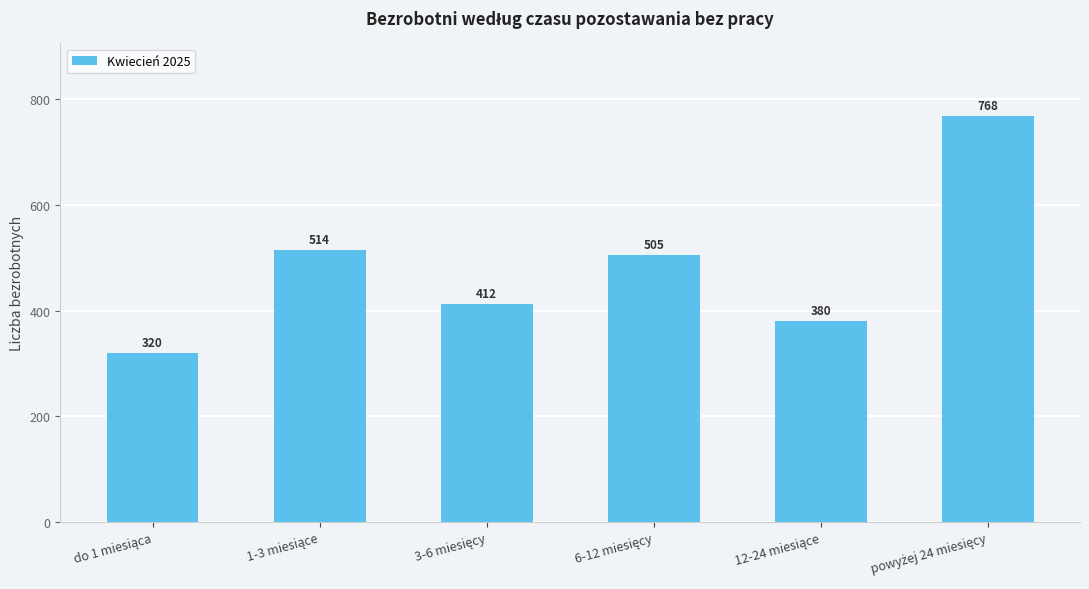

What is the maximum value shown in the chart?

768